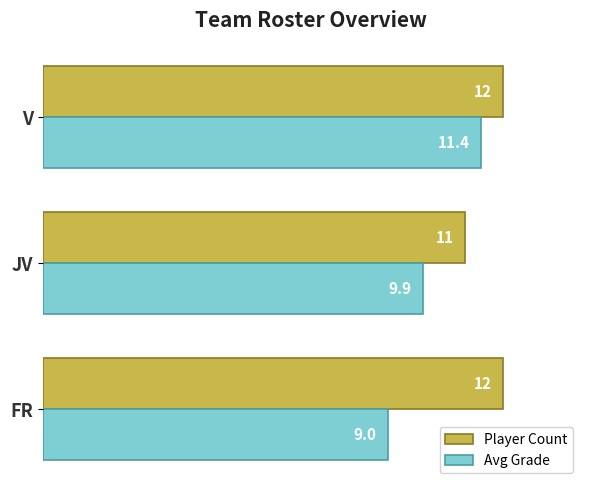

Rank the series by their average value, from lowest to highest.

Avg Grade, Player Count